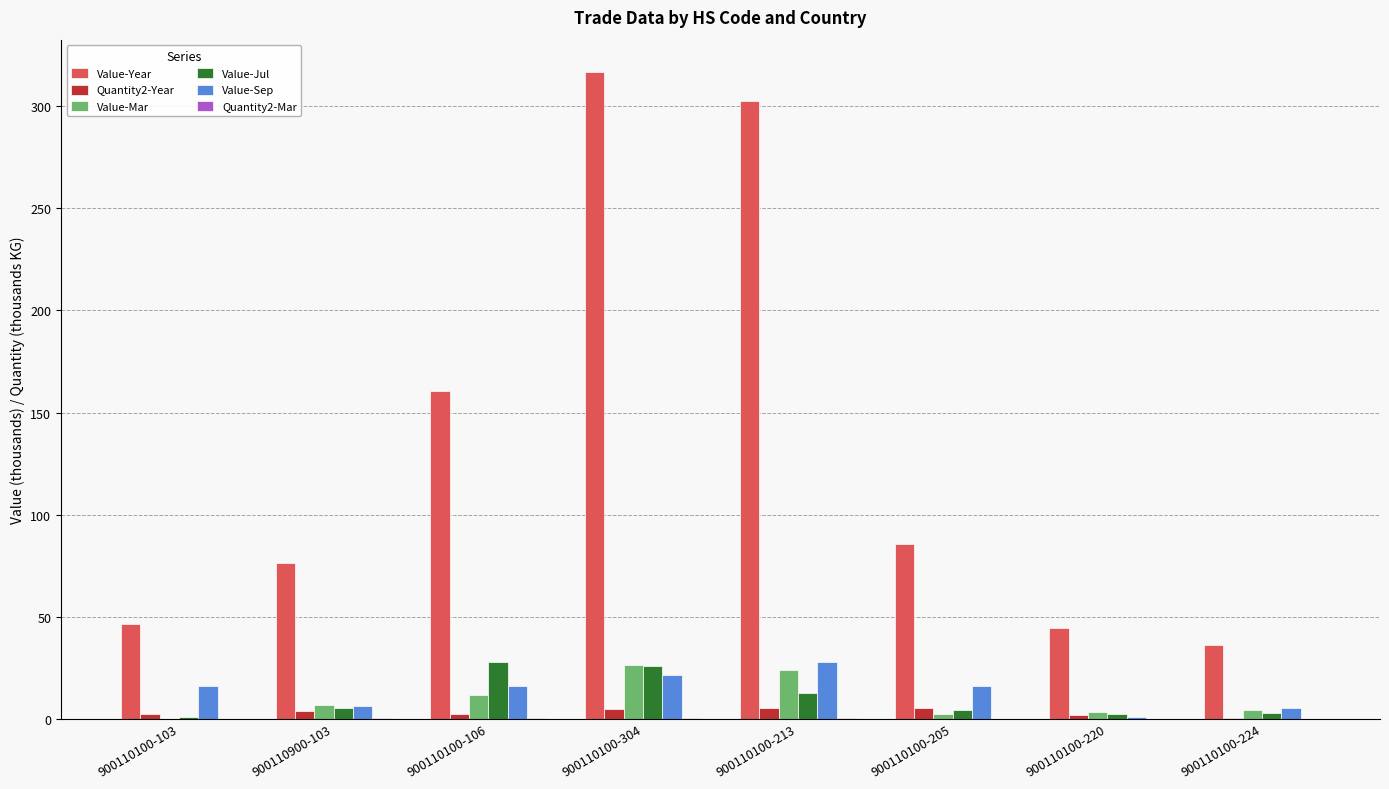

The value of Value-Sep at 900110100-213 is 15.2. True or false?

False